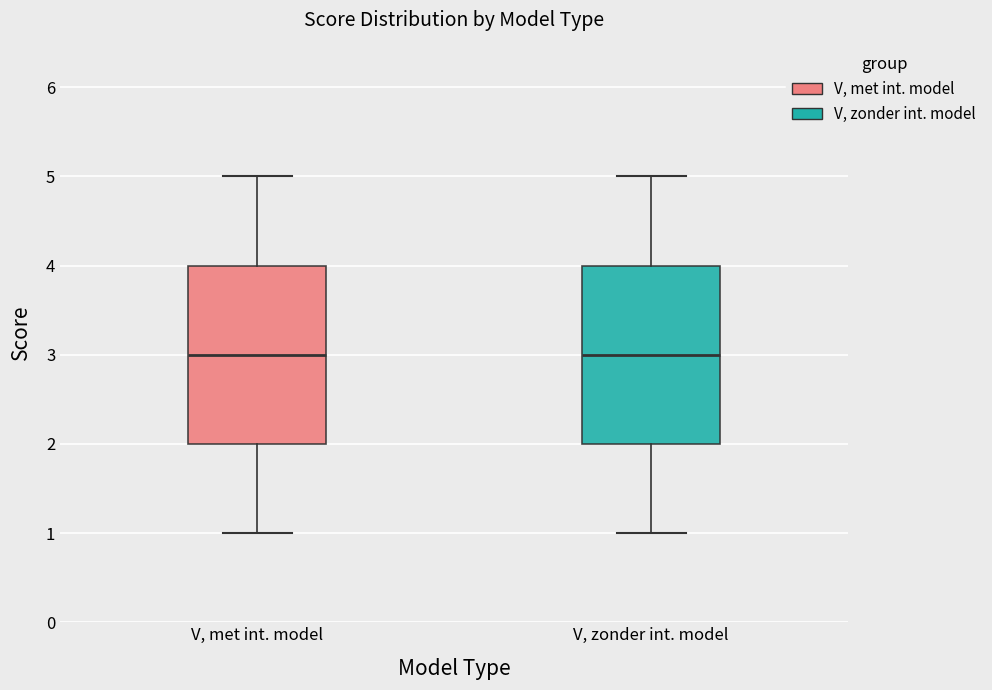

Reading left to right, transcribe this box plot: for each box, give where its median line is, the range the box spans, and where its two whiskers end, as read against the y-axis. The values are not printed on the chart, so give them approximately, as read against the axis.

V, met int. model: median 3, box 2 to 4, whiskers 1 to 5
V, zonder int. model: median 3, box 2 to 4, whiskers 1 to 5